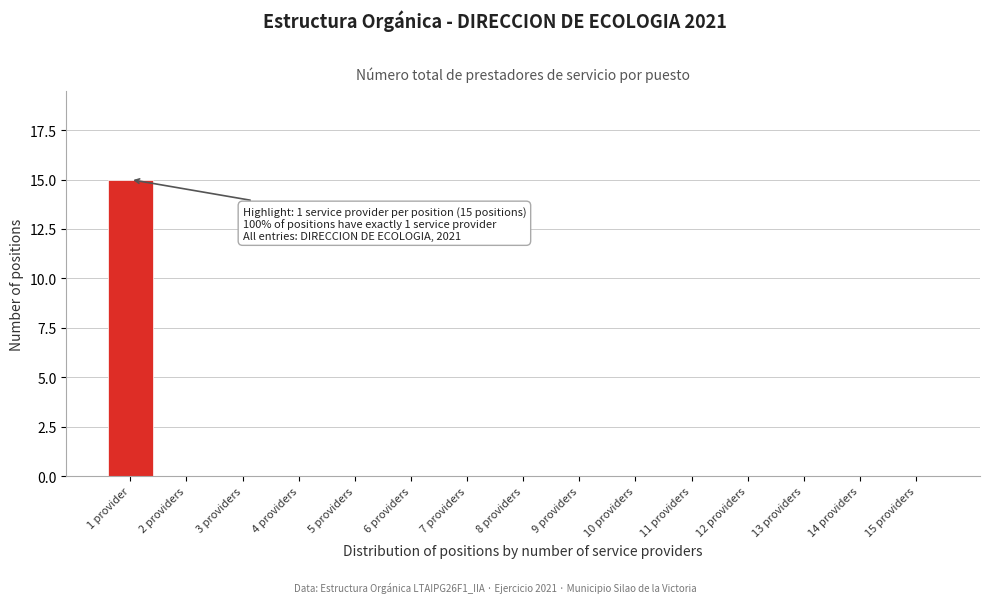

Reading right to left, list all the values displayed in this chart.

15 providers=0	14 providers=0	13 providers=0	12 providers=0	11 providers=0	10 providers=0	9 providers=0	8 providers=0	7 providers=0	6 providers=0	5 providers=0	4 providers=0	3 providers=0	2 providers=0	1 provider=15